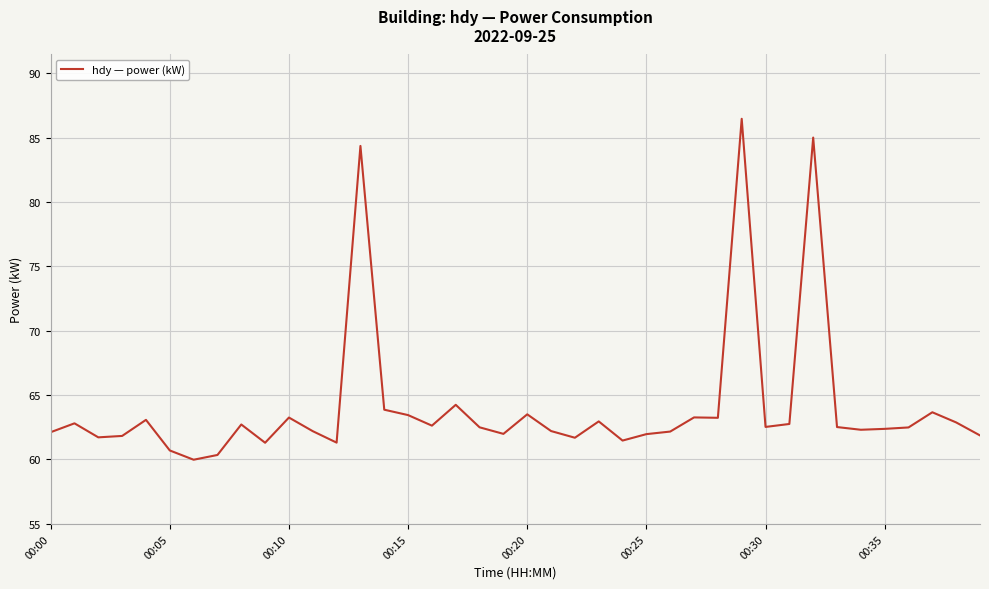

Is this an area chart (filled region under the line)?

No